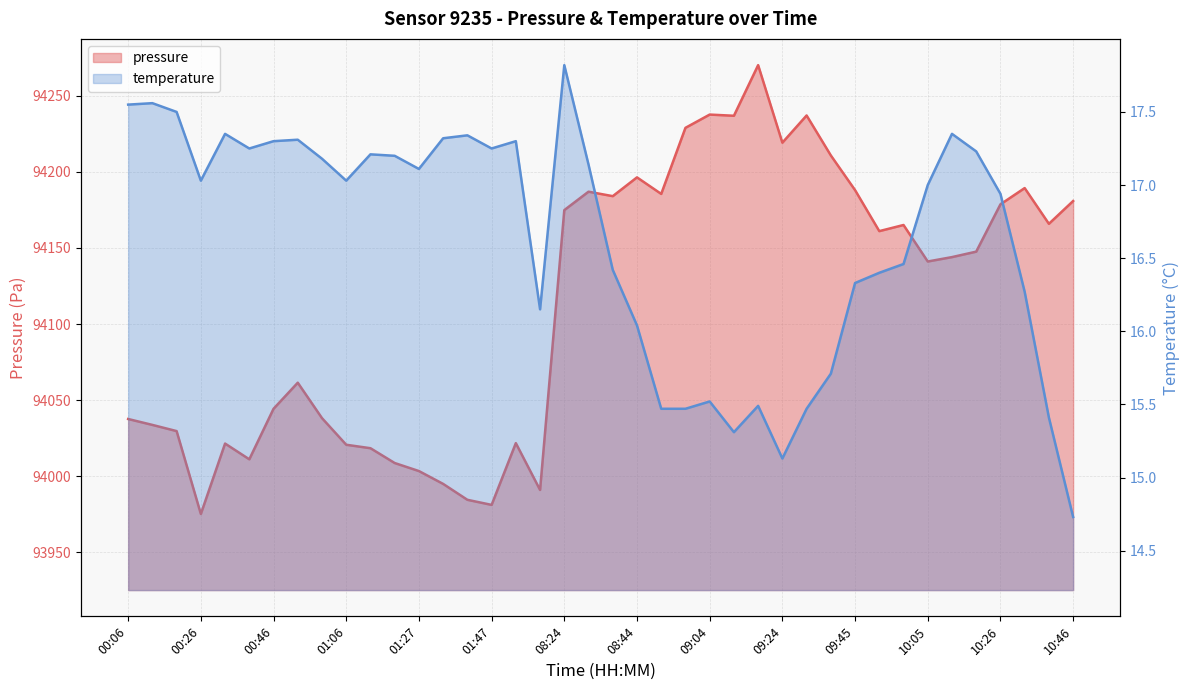

Does the chart display data point markers on the line(s)?

No